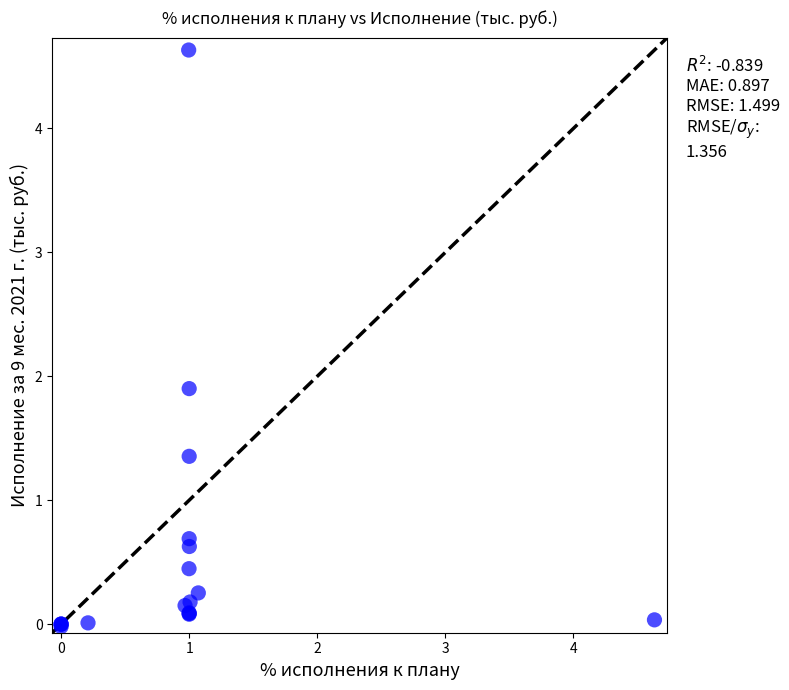

What Y value in the scatter plot is closest to 2?

1.9